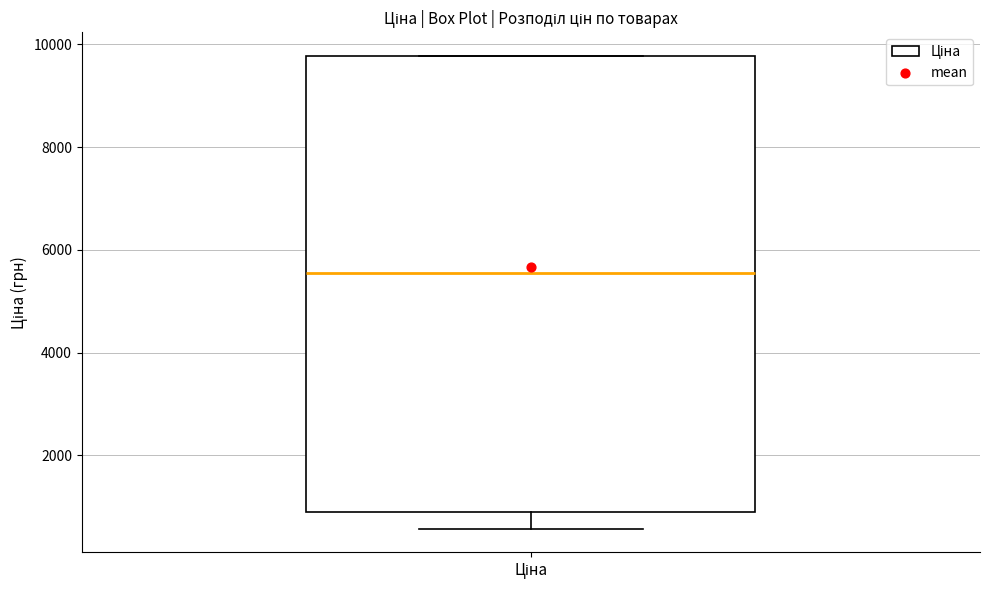

Read this box plot against the y-axis: the position of the median line, the range covered by the box, and the ends of both whiskers. The values are not printed on the chart, so give them approximately, as read against the axis.

median 5600, box 1000 to 9800, whiskers 600 to 9800